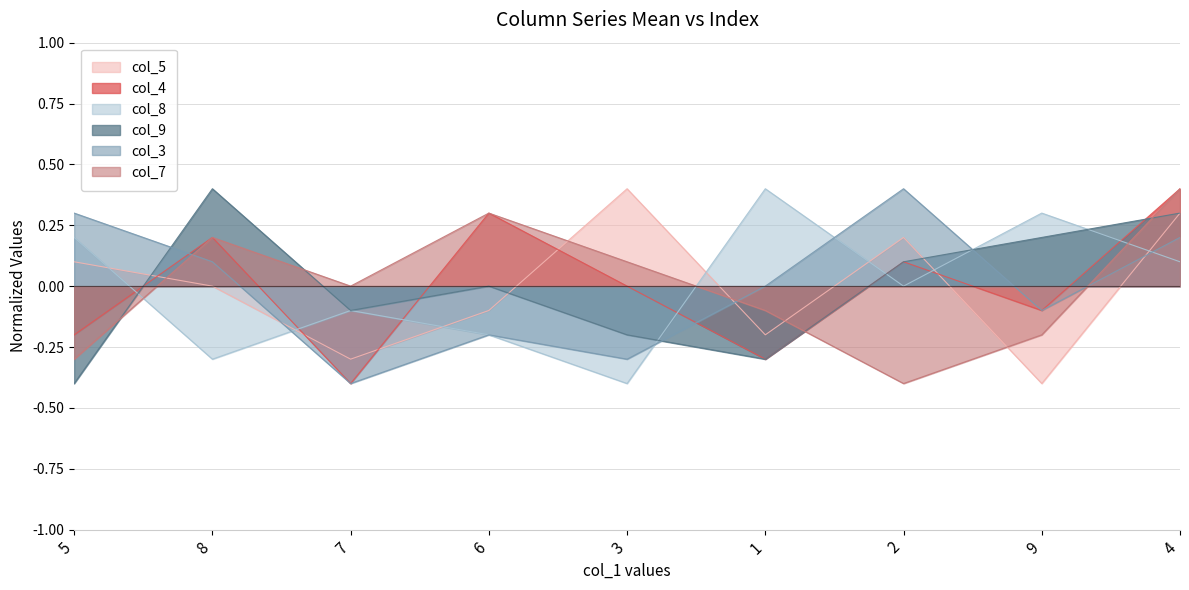

What is the maximum value shown in the chart?

0.4